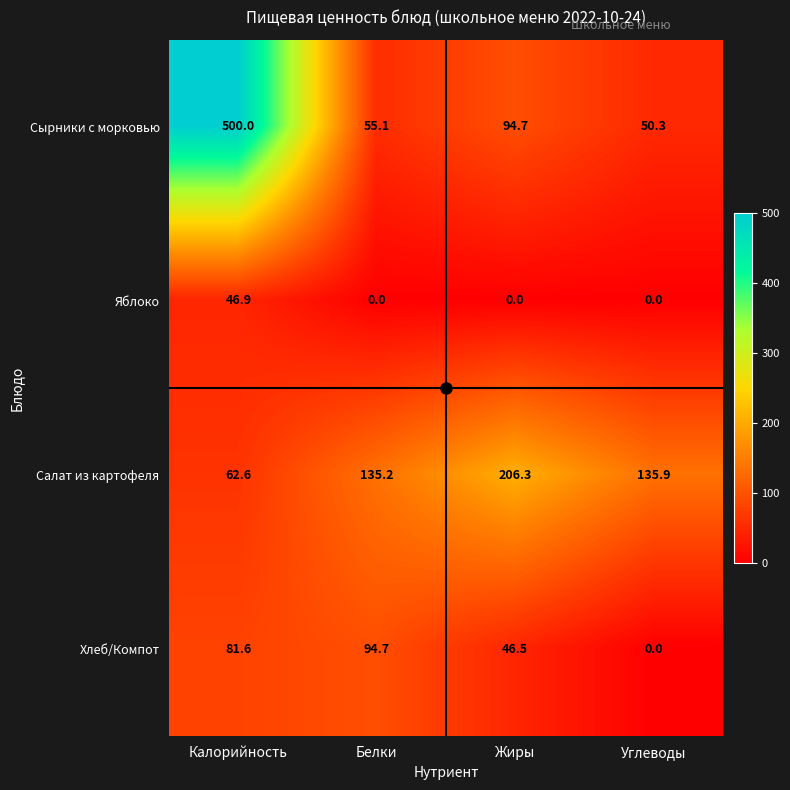

Count the number of data series in this chart.

4